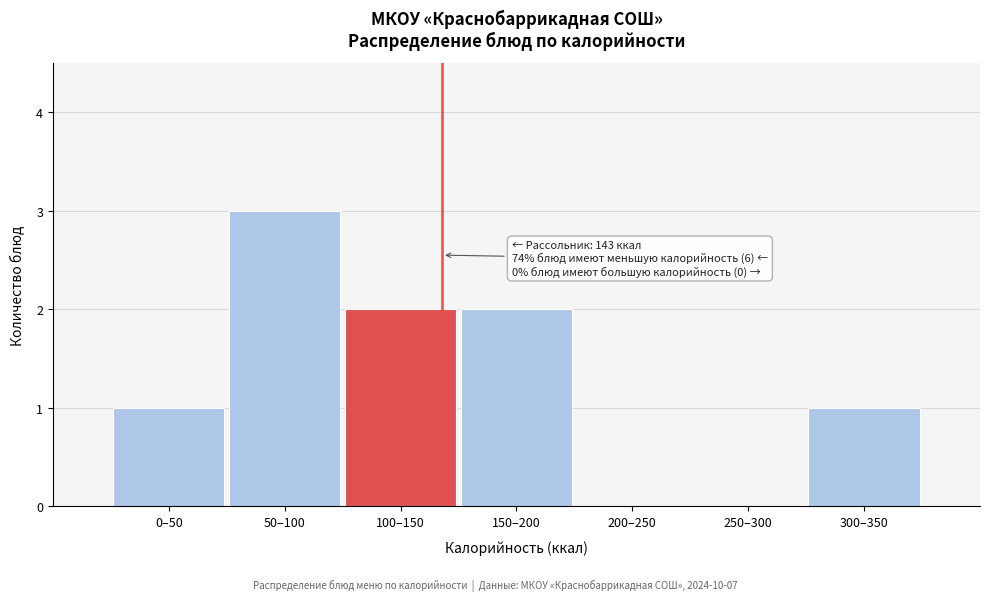

Reading left to right, transcribe all the data shown in this chart.

0–50=1	50–100=3	100–150=2	150–200=2	200–250=0	250–300=0	300–350=1